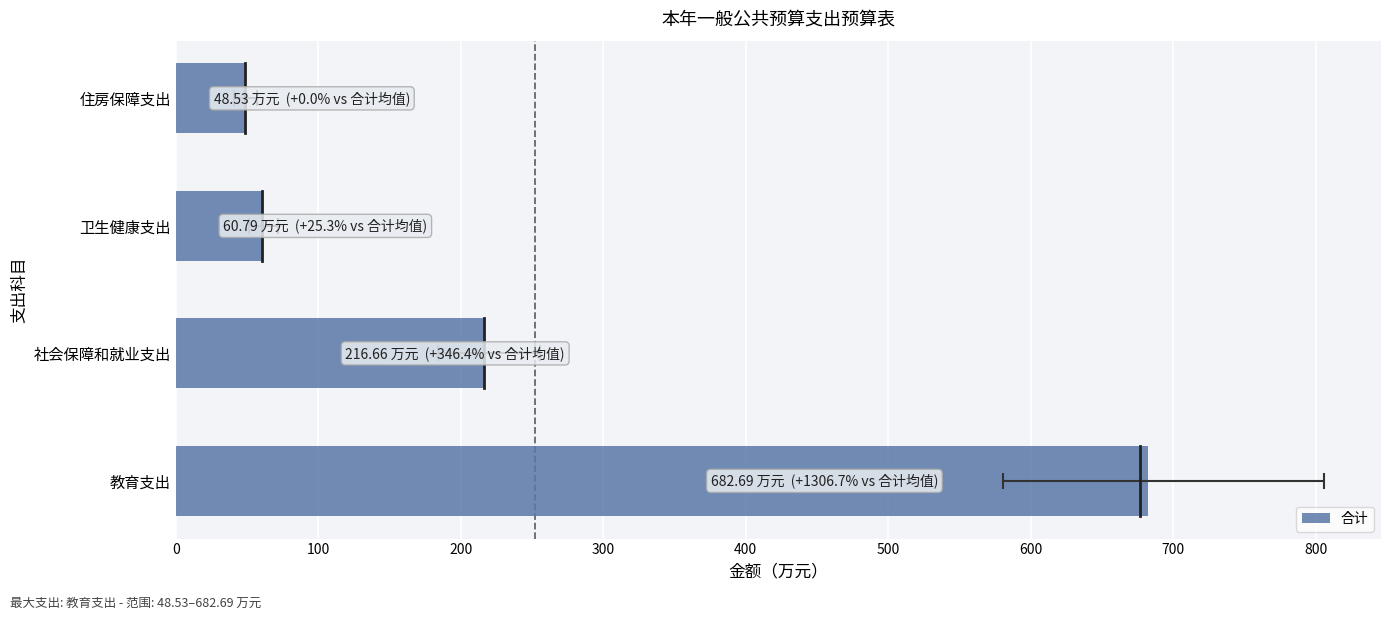

How many categories are shown in the chart?

4